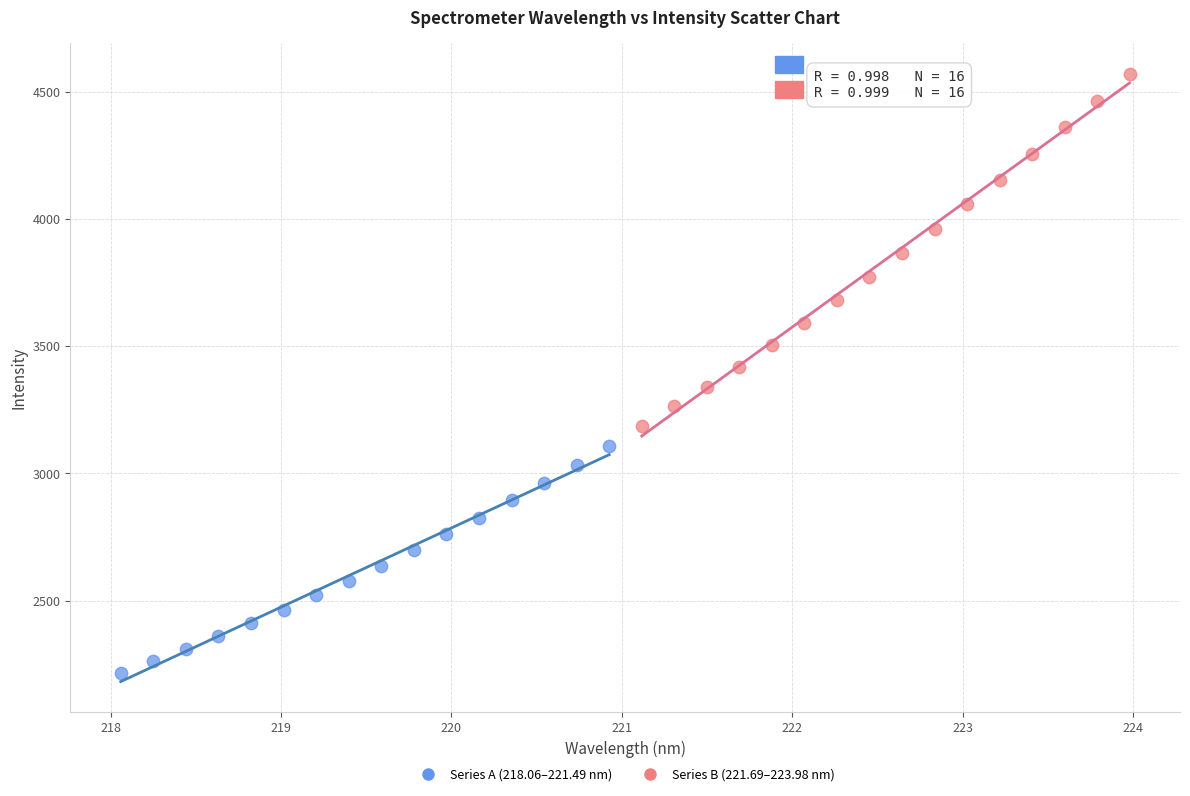

Which series contains the highest Y value?

Series B (221.69–223.98 nm)